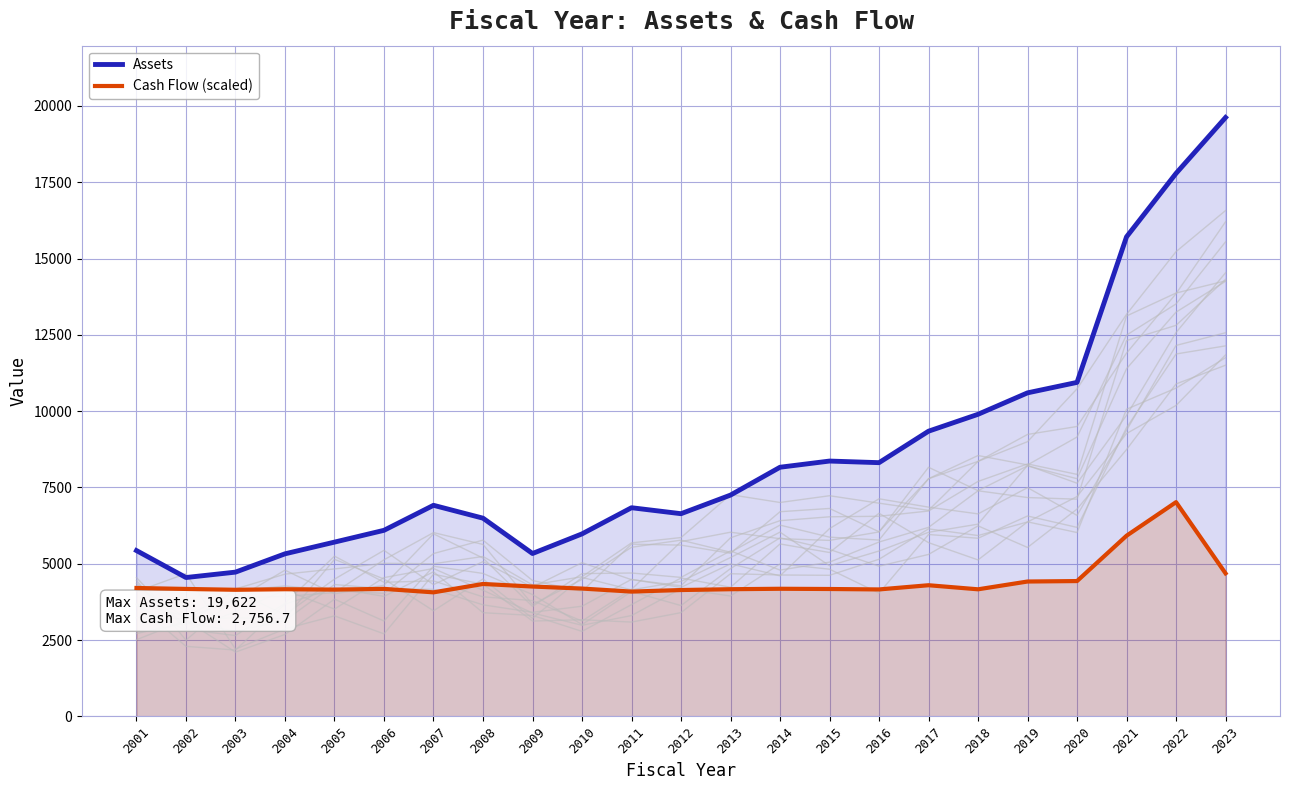

Which series changed the most between 2007 and 2013?

Assets